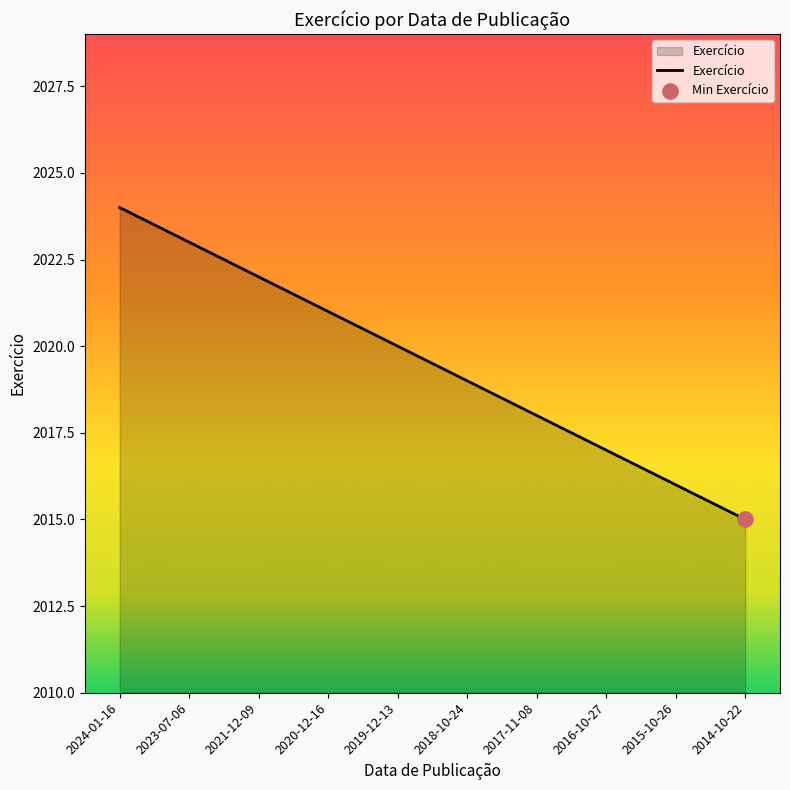

Approximately how many times larger is the value at 2017-11-08 compared to 2019-12-13?

1.0